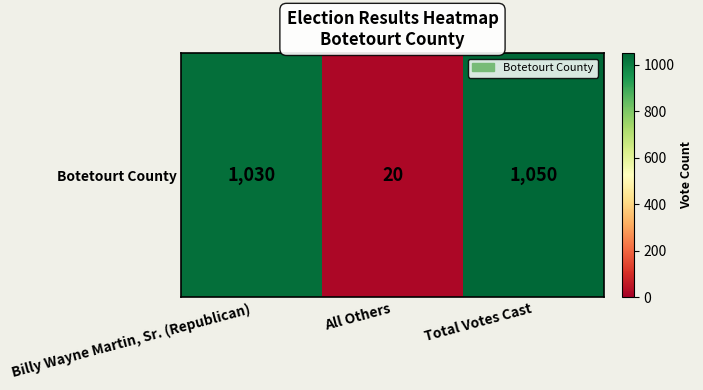

The value at All Others is 34. True or false?

False